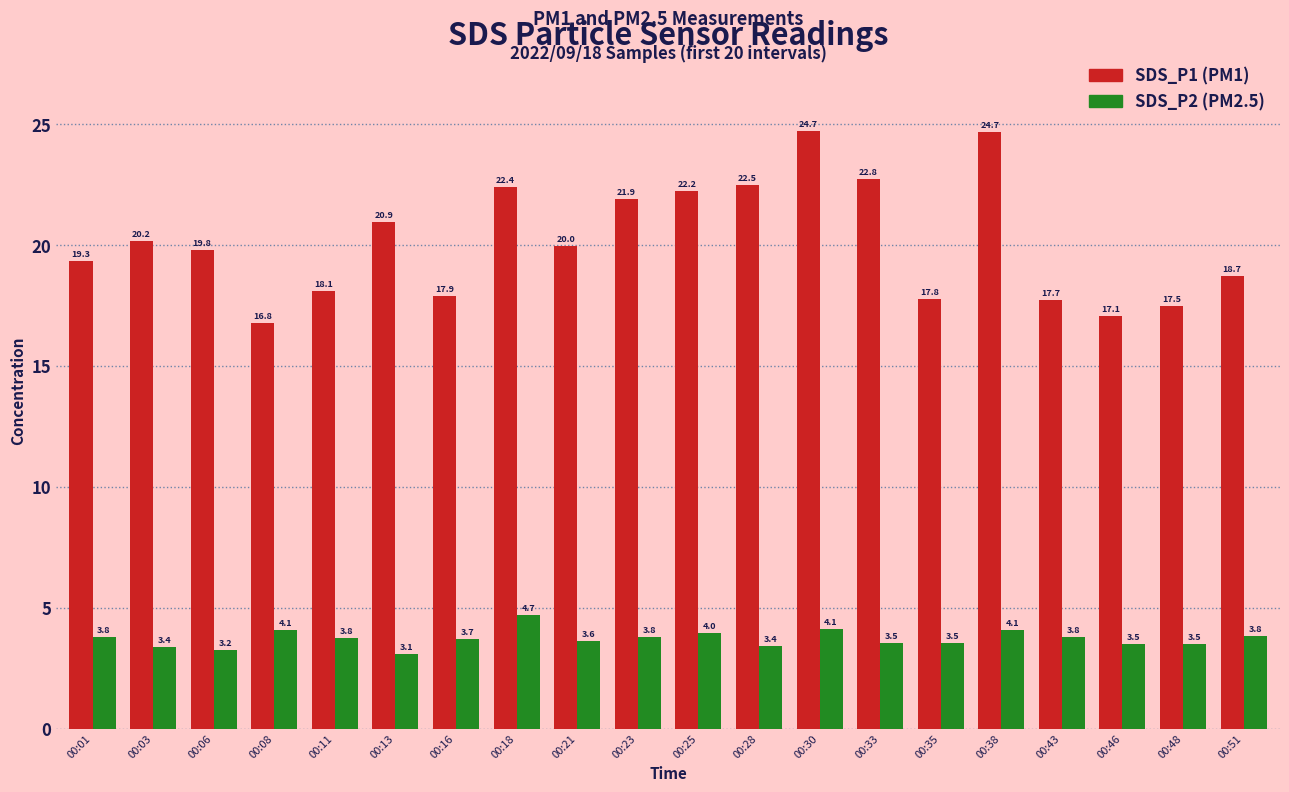

What is the spread (max minus min) of values at 00:08?

12.7